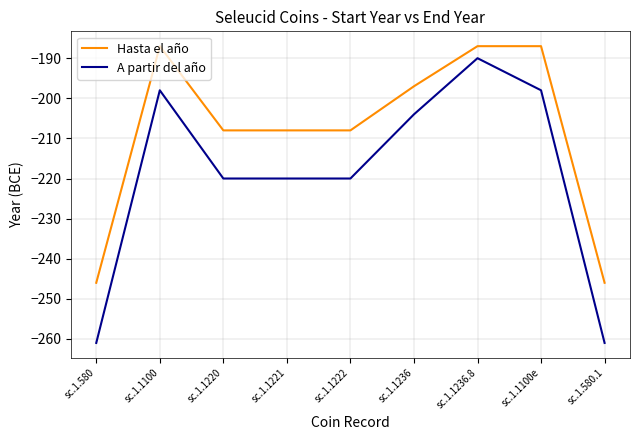

The value of A partir del año at sc.1.580 is -261. True or false?

True